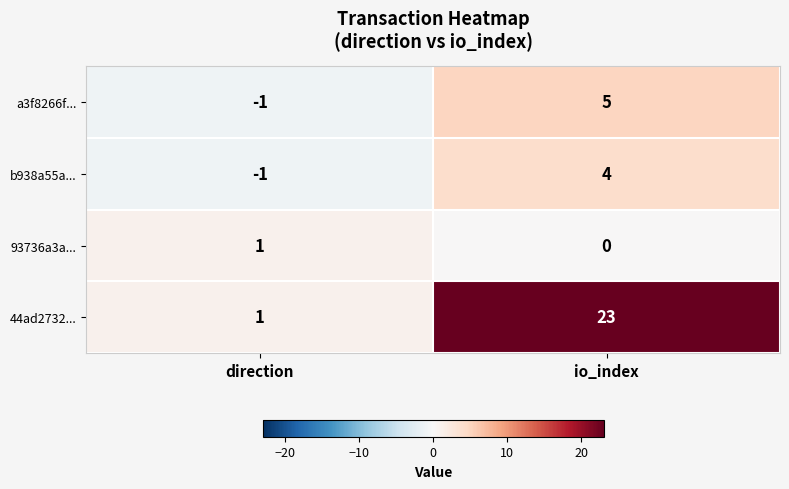

List the labels in order of a3f8266f... value, smallest first.

direction, io_index